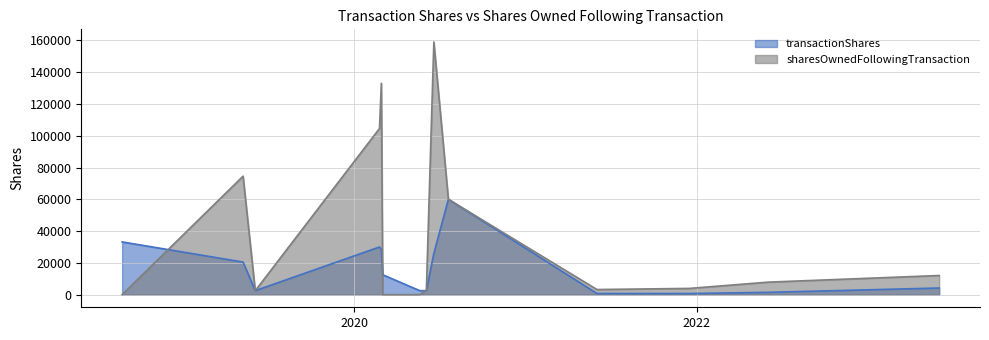

Which series has the largest total across all categories?

sharesOwnedFollowingTransaction